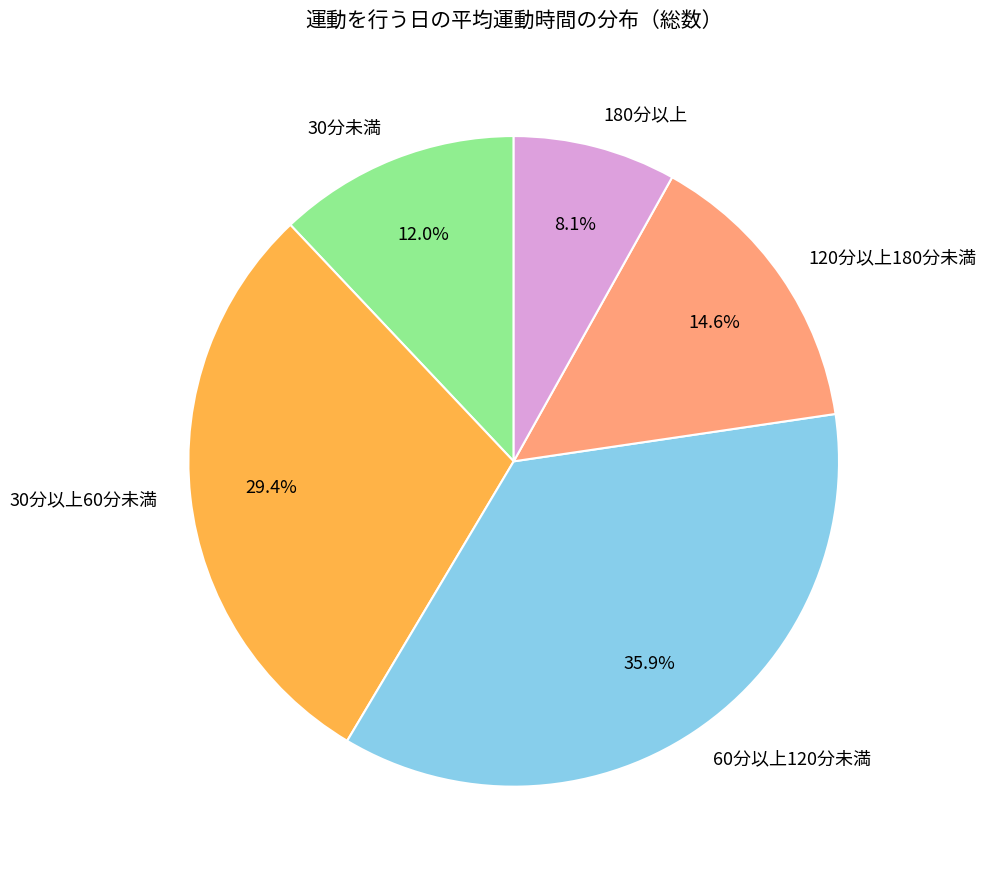

To the nearest percent, what is the difference between the 120分以上180分未満 and 30分未満 slice percentages?

3%